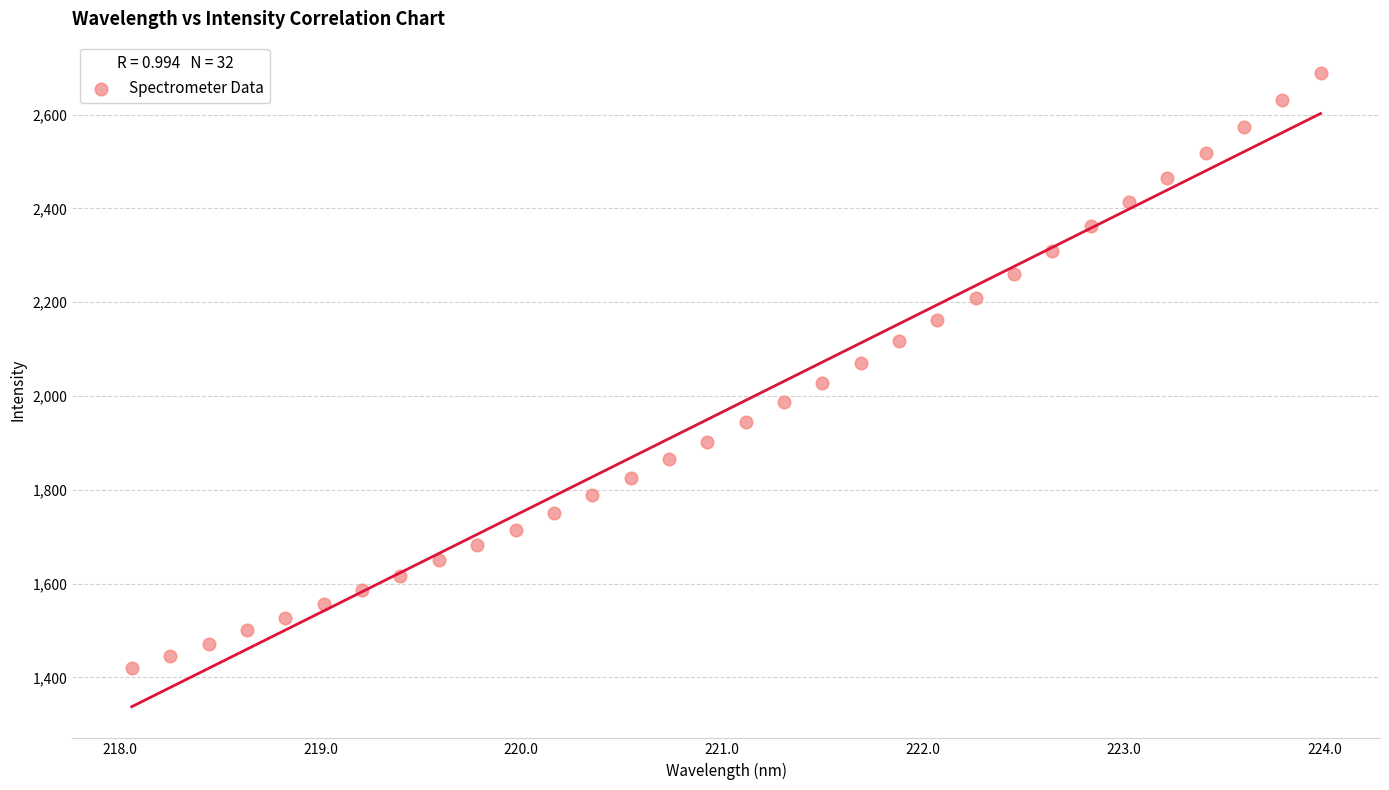

What is the range of Y values (max minus min)?

1267.8